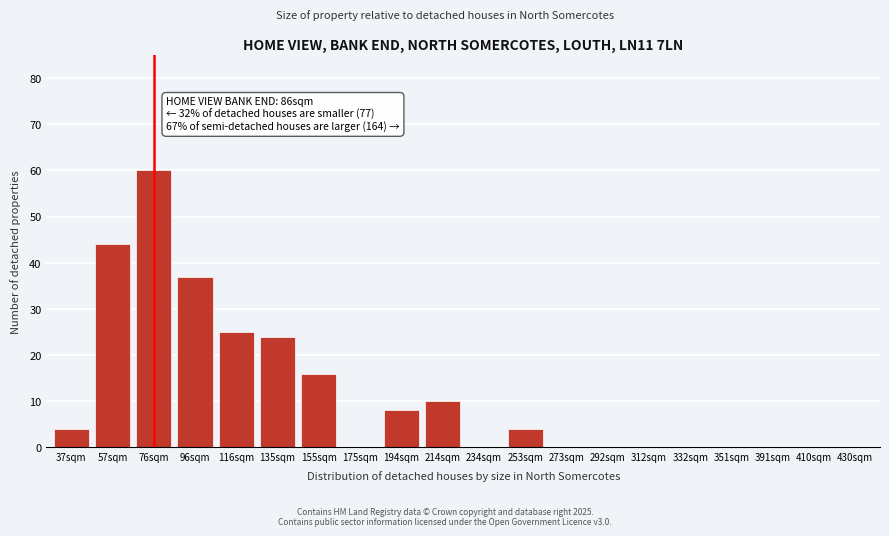

Reading left to right, extract all data points from this chart.

37sqm=4	57sqm=44	76sqm=60	96sqm=37	116sqm=25	135sqm=24	155sqm=16	175sqm=0	194sqm=8	214sqm=10	234sqm=0	253sqm=4	273sqm=0	292sqm=0	312sqm=0	332sqm=0	351sqm=0	391sqm=0	410sqm=0	430sqm=0